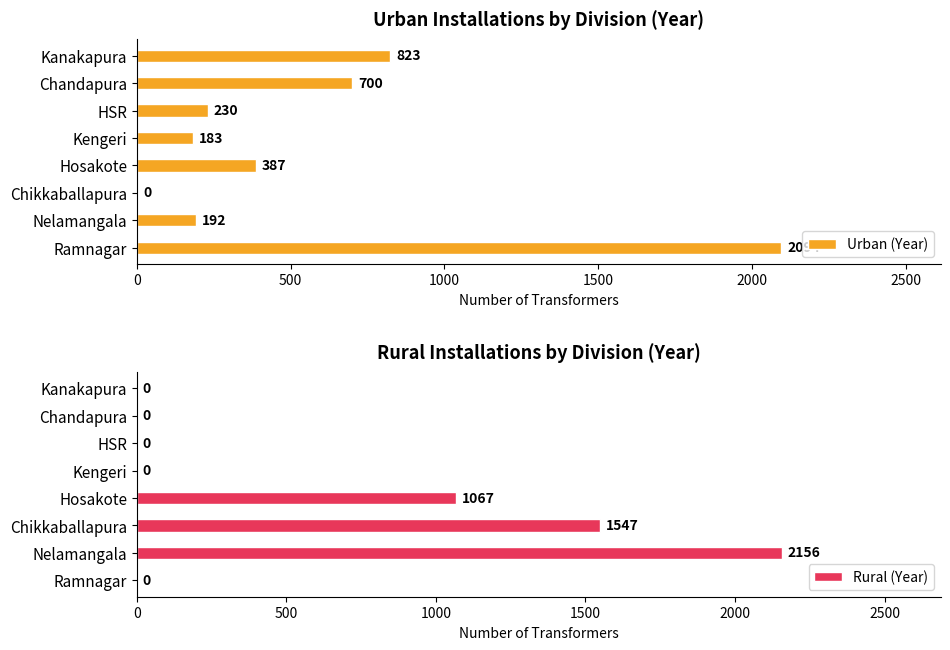

Is it true that Rural (Year) equals 444 at Chikkaballapura?

False